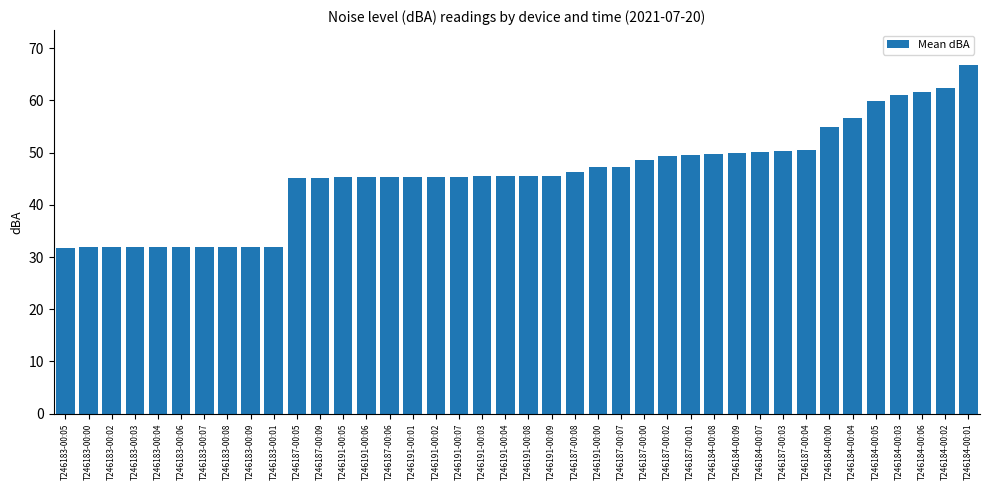

What is the approximate value at T246191-00:00?

47.2